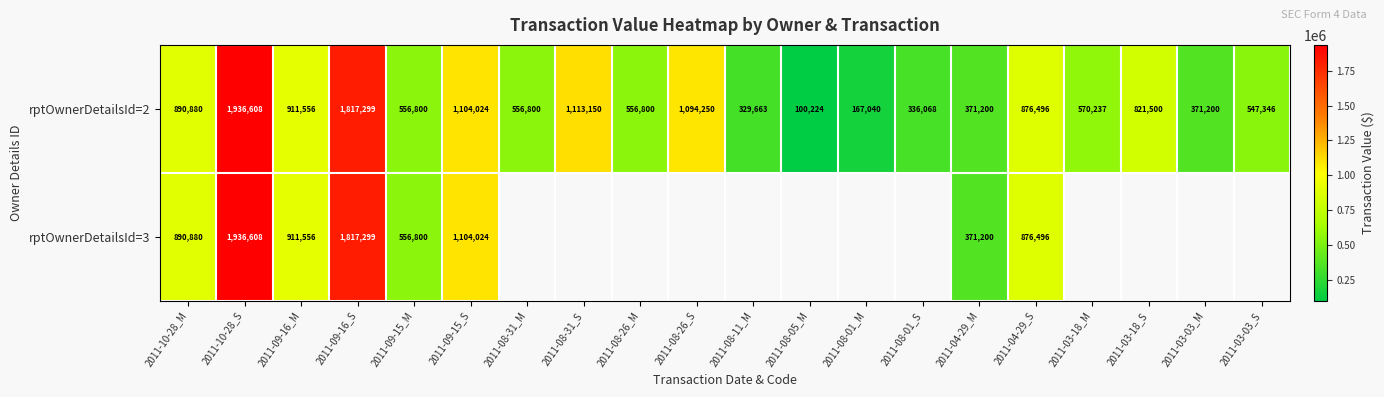

What is the approximate value of rptOwnerDetailsId=2 at 2011-08-31_S?

1113150